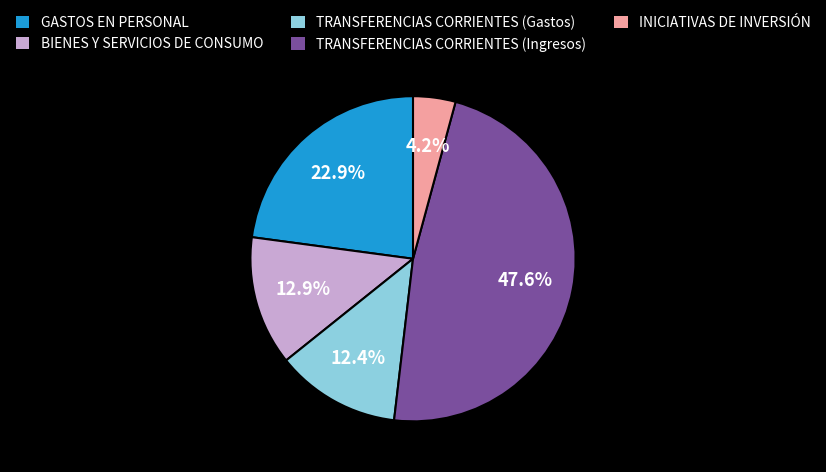

What percentage is NOT represented by TRANSFERENCIAS CORRIENTES (Ingresos)?

52.4%